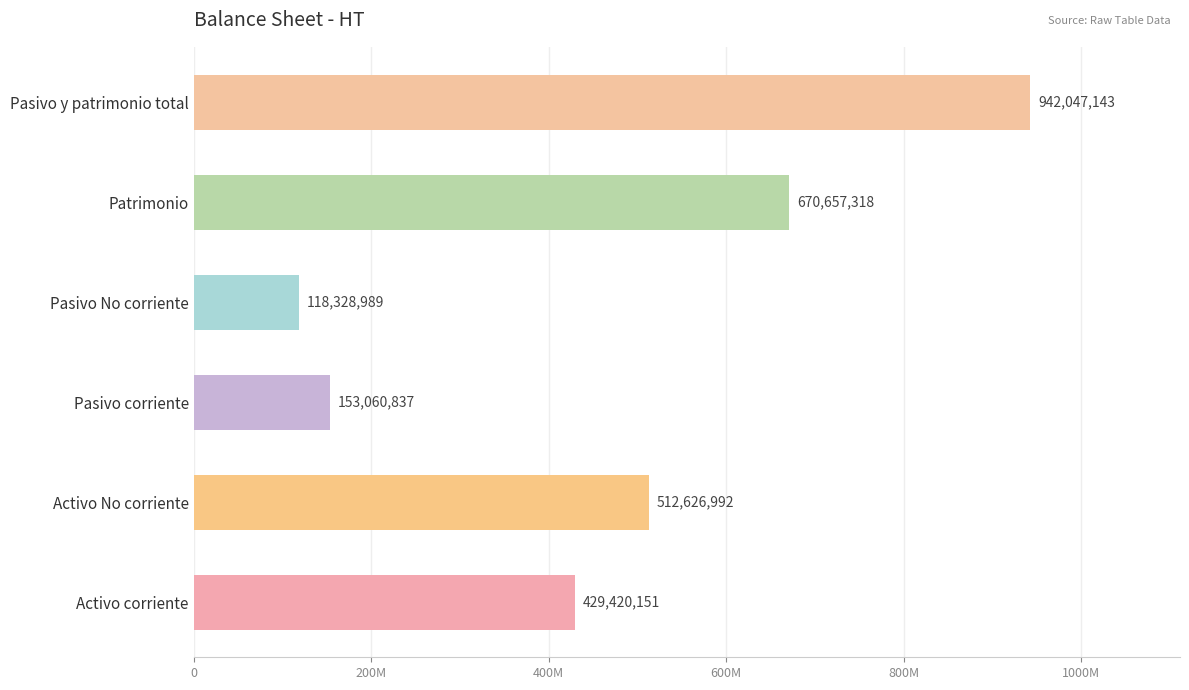

Rank the categories by value from lowest to highest.

Pasivo No corriente, Pasivo corriente, Activo corriente, Activo No corriente, Patrimonio, Pasivo y patrimonio total